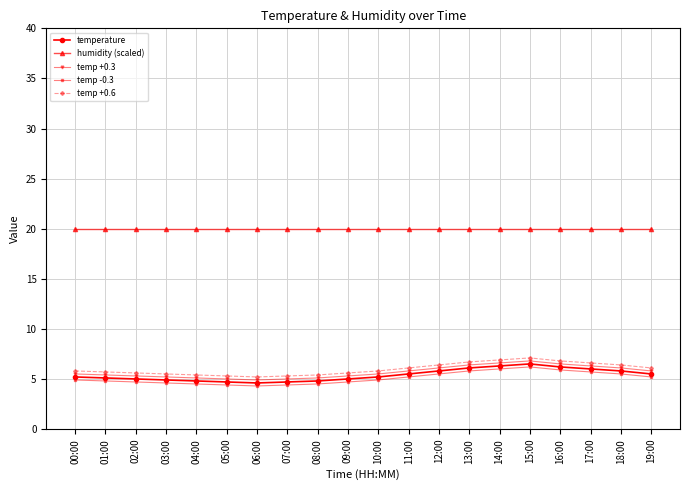

Which series has the largest total across all categories?

humidity (scaled)